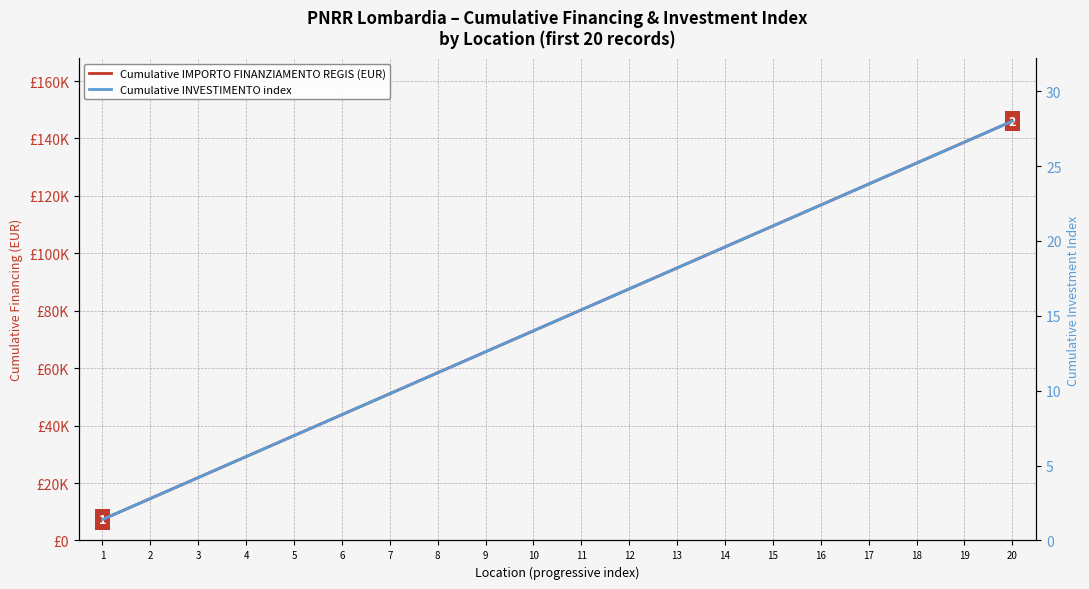

Which category has the highest value in the Cumulative IMPORTO FINANZIAMENTO REGIS (EUR) series?

20